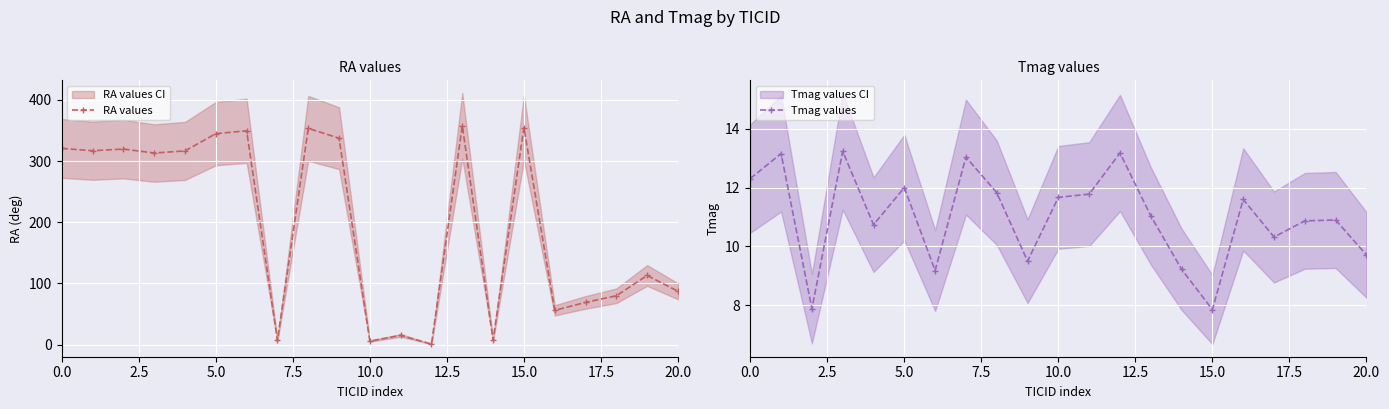

What are all the series names shown in the legend?

RA values, Tmag values